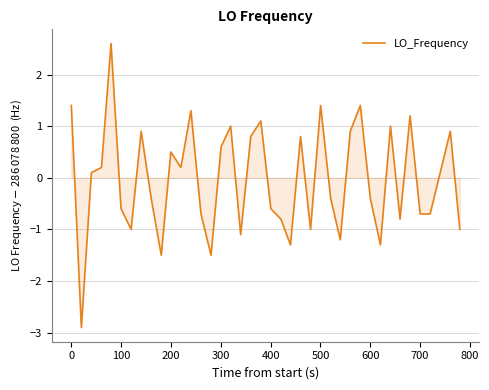

What is the maximum value shown in the chart?

2.6